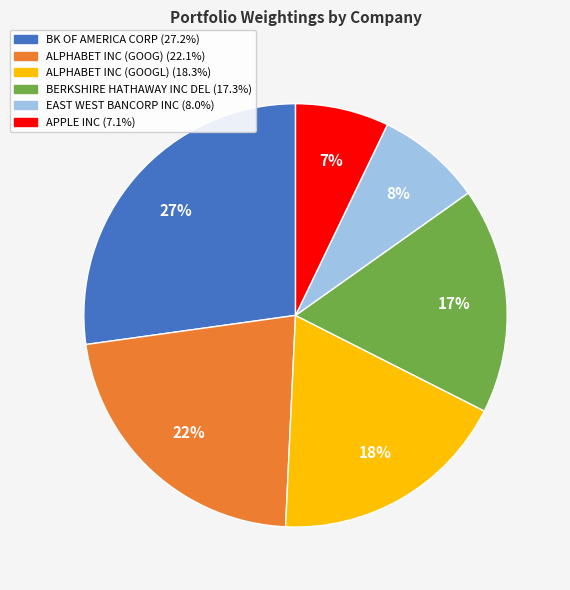

How many segments does this pie chart have?

6